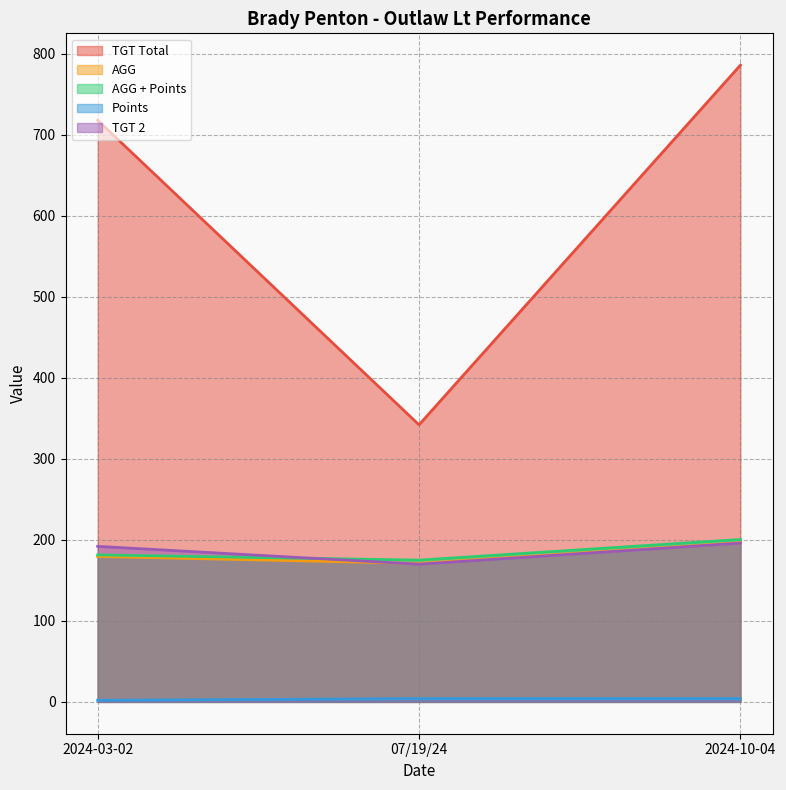

Which series changed the most between 07/19/24 and 2024-10-04?

TGT Total